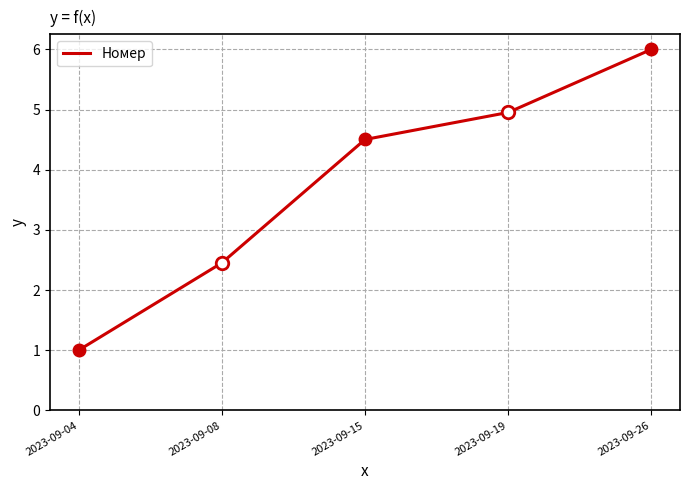

How many distinct data groups are displayed?

1